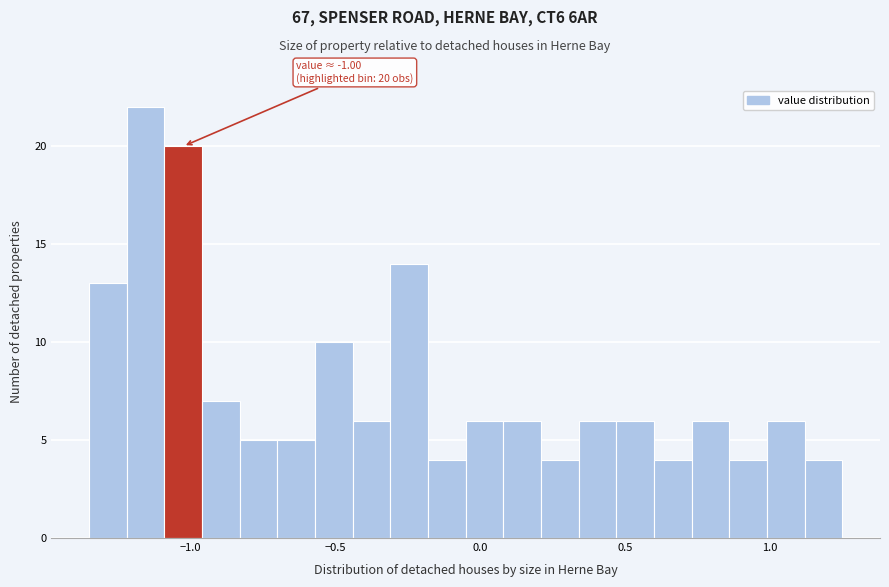

Around what value on the x-axis is the tallest bar? Give the approximate position of its centre, as read against the axis.

-1.15